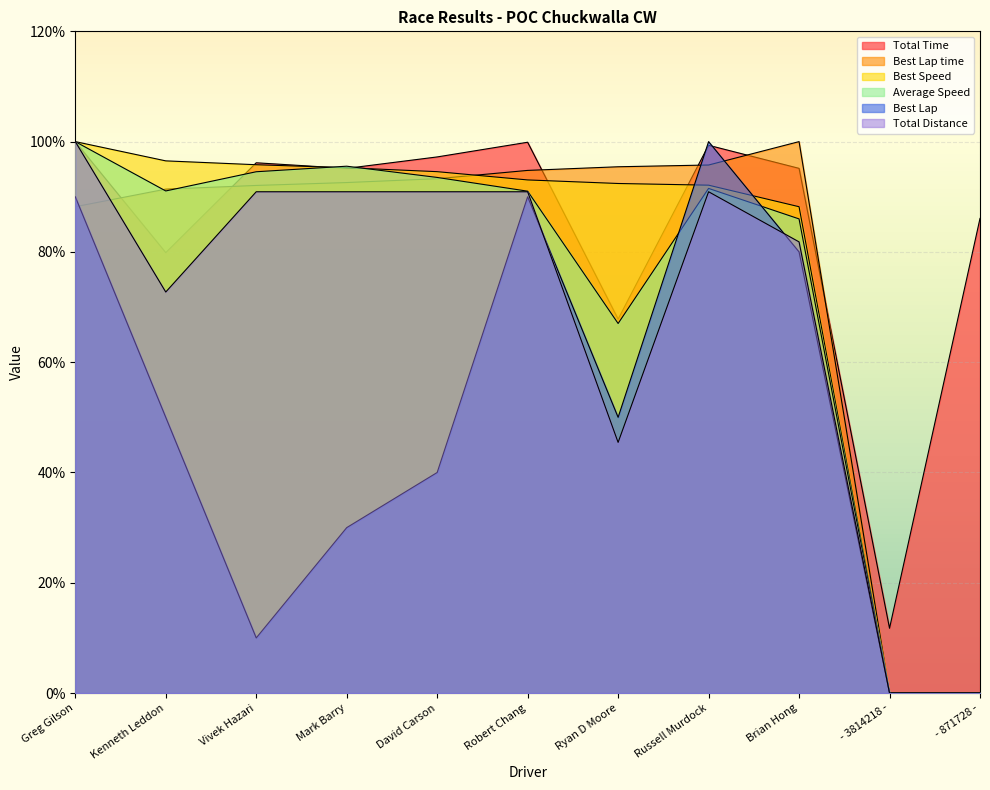

True or false: Total Distance and Best Speed cross at least once.

False